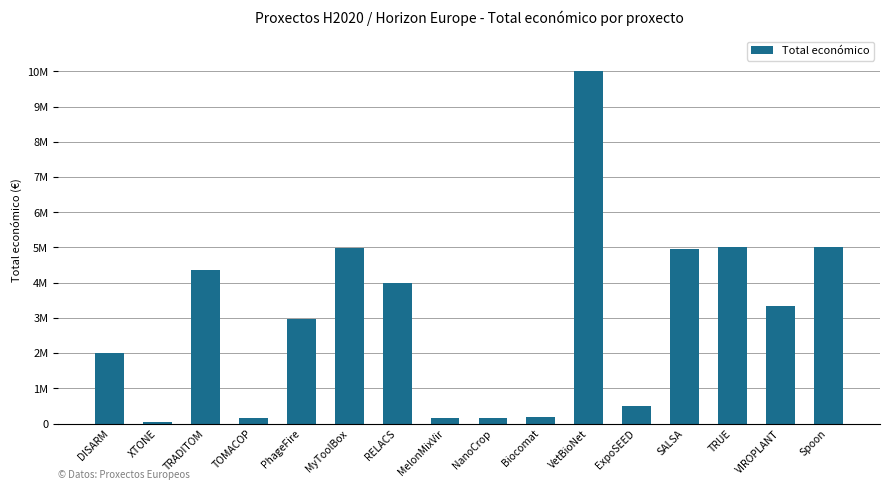

Which has a higher value, ExpoSEED or NanoCrop?

ExpoSEED